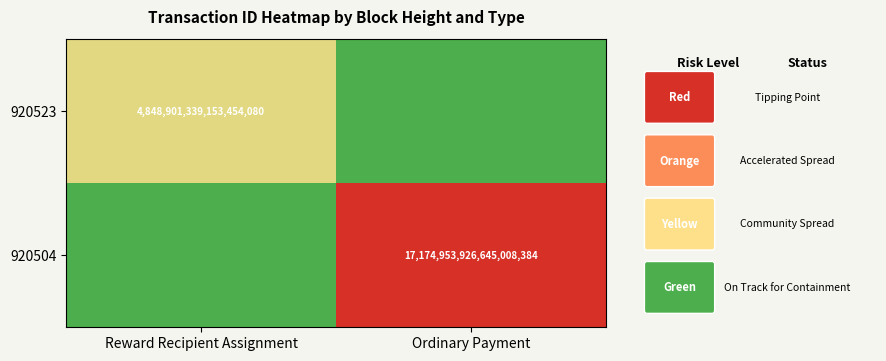

The value of 920504 at Ordinary Payment is 17174953926645008384. True or false?

True